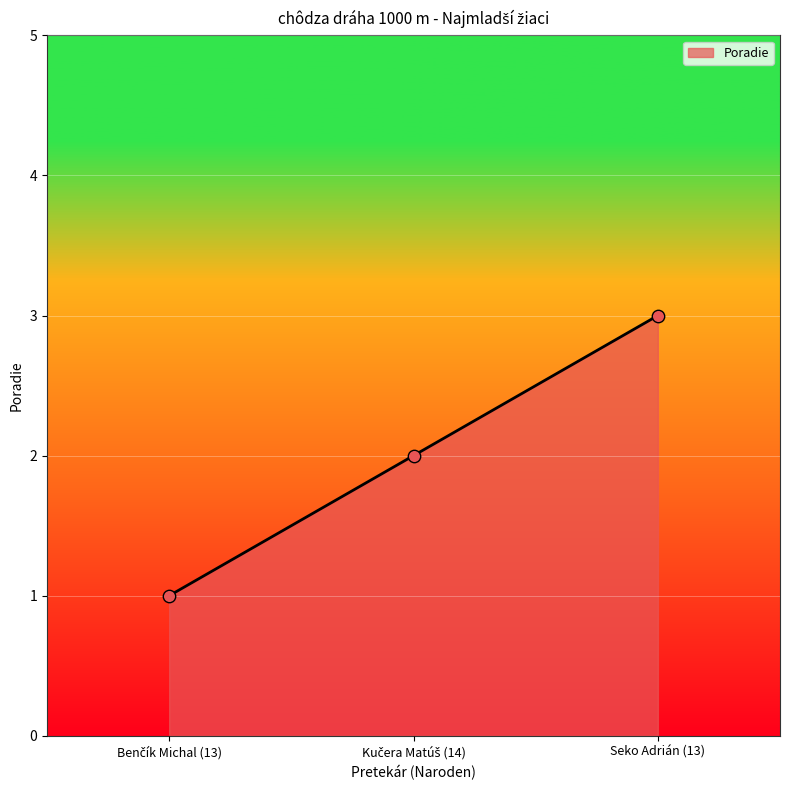

What is the sum of all values?

6